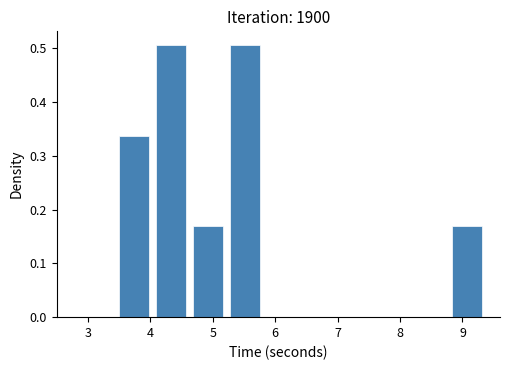

Reading left to right, transcribe this chart: for each bar, give the range it covers on the x-axis and its height. Neither the bar edges nor the heights are printed on the chart, so give them approximately, as read against the axes.

3.4 to 4.0: 0.34
4.0 to 4.6: 0.51
4.6 to 5.2: 0.17
5.2 to 5.8: 0.51
5.8 to 6.4: 0
6.4 to 7.0: 0
7.0 to 7.6: 0
7.6 to 8.2: 0
8.2 to 8.8: 0
8.8 to 9.4: 0.17